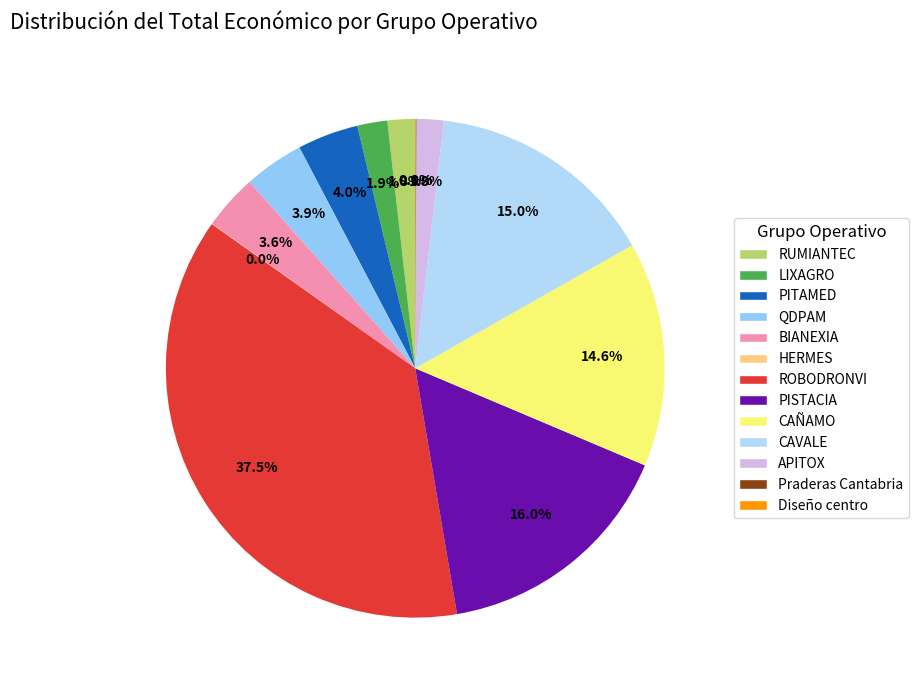

Combined, what portion of the pie is ROBODRONVI and HERMES?

37.5%